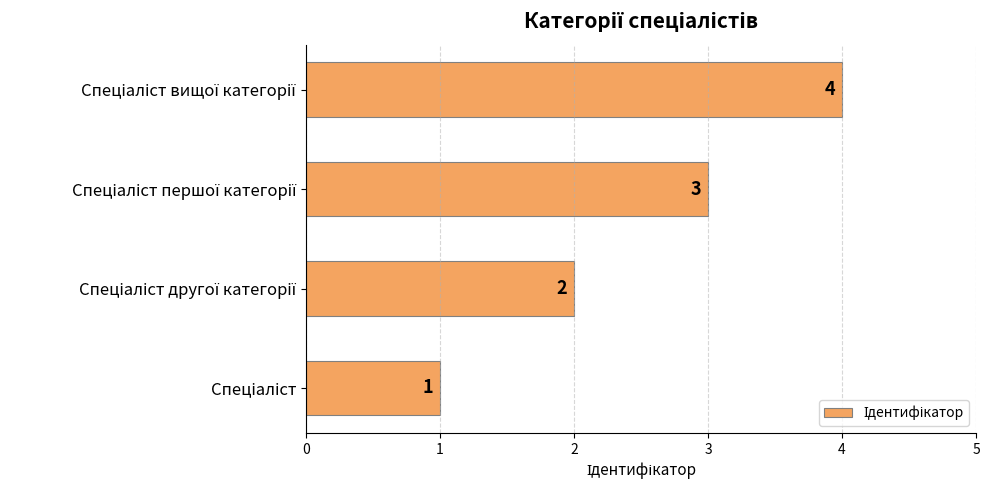

What is the difference between the maximum and minimum values?

3